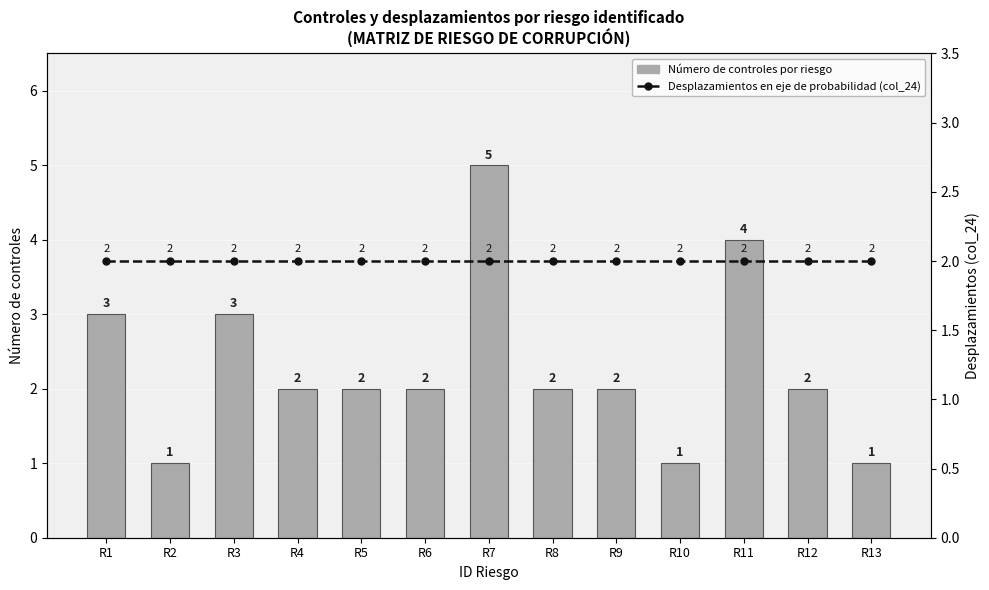

How many categories are shown in the chart?

13